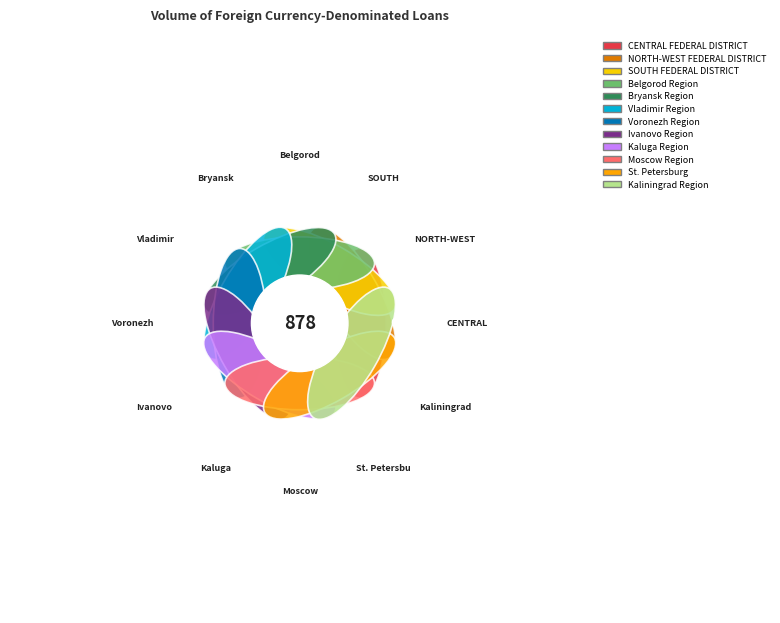

To the nearest percent, what portion does Ivanovo Region represent?

1%